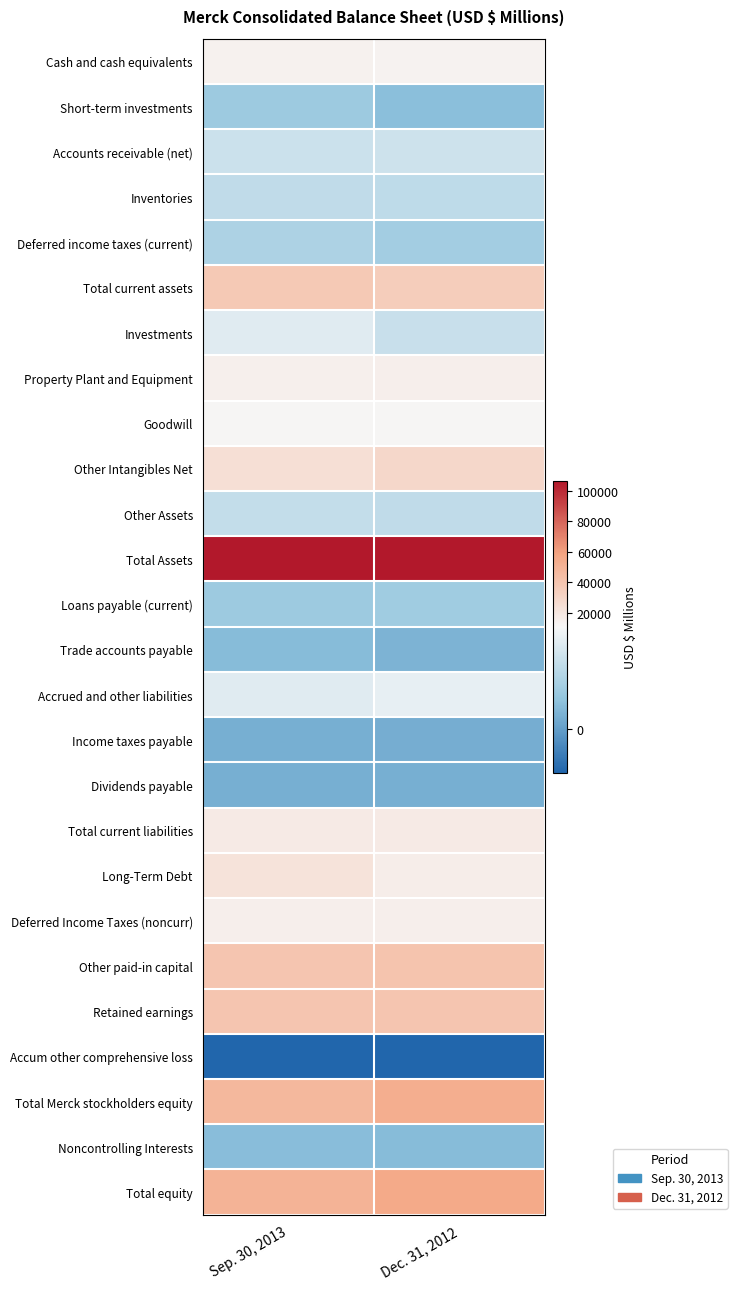

What is the smallest value displayed?

-4698